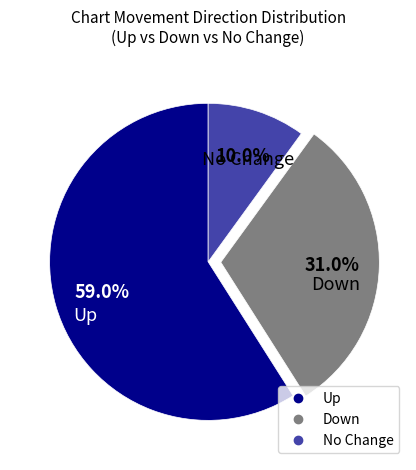

Does any single category account for the majority?

Yes